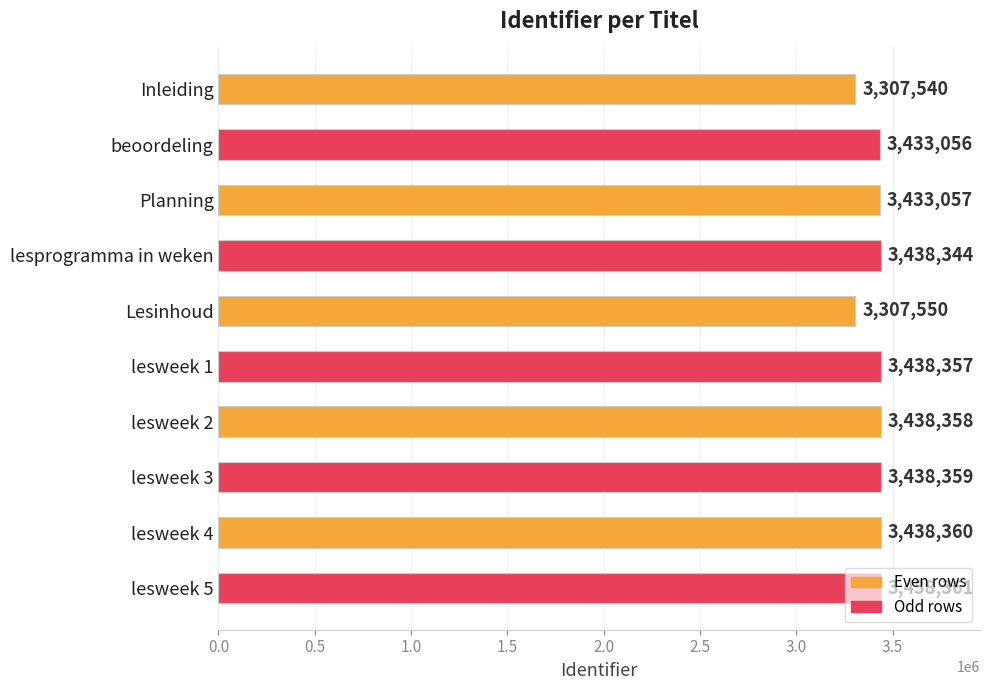

List the labels in order of value, largest first.

lesweek 5, lesweek 4, lesweek 3, lesweek 2, lesweek 1, lesprogramma in weken, Planning, beoordeling, Lesinhoud, Inleiding